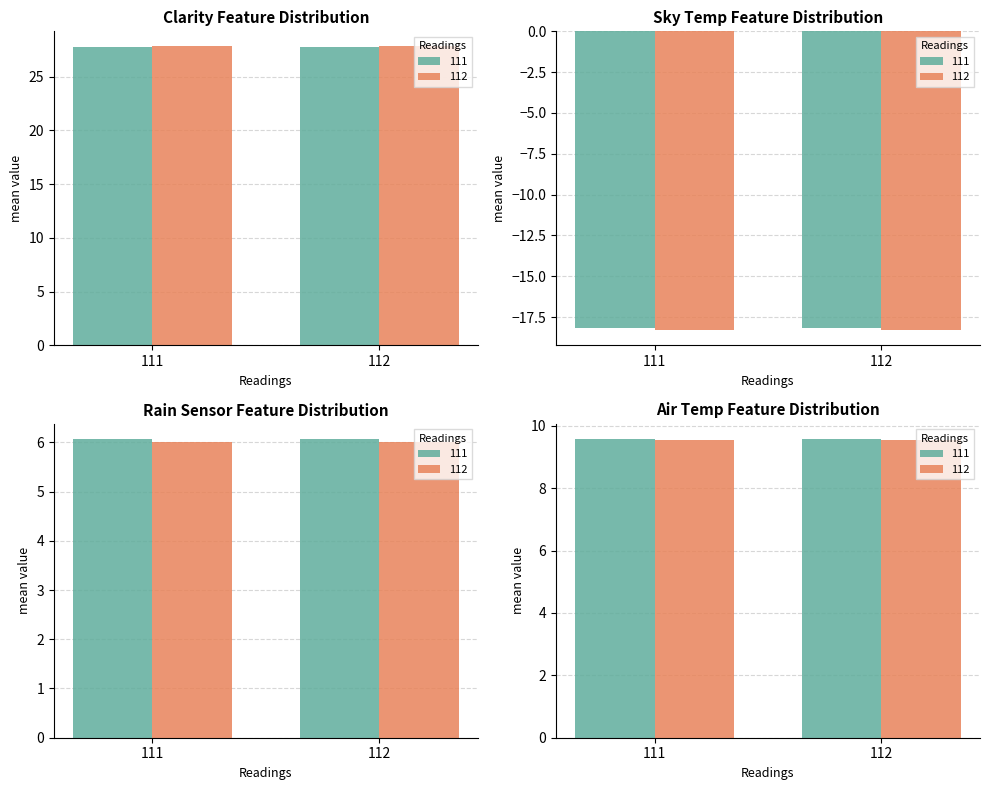

Does the chart contain stacked bars?

No